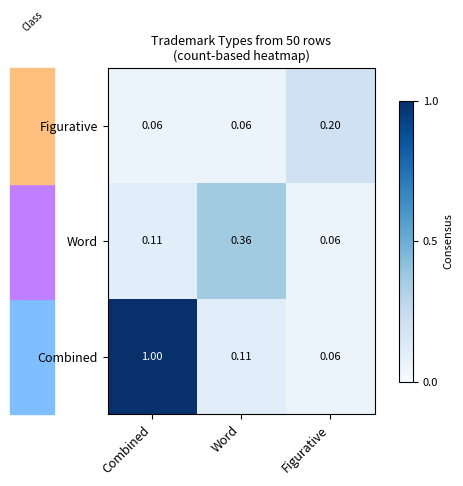

Which series changed the most between Combined and Word?

Combined